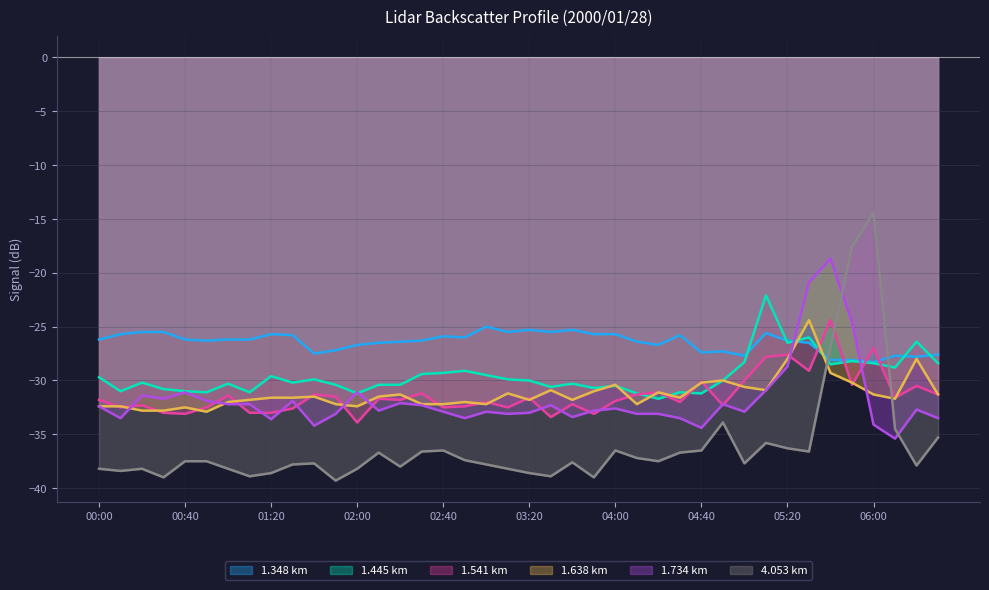

Is the value of 4.053 at 04:00 greater than the value of 1.348 at 04:10?

No